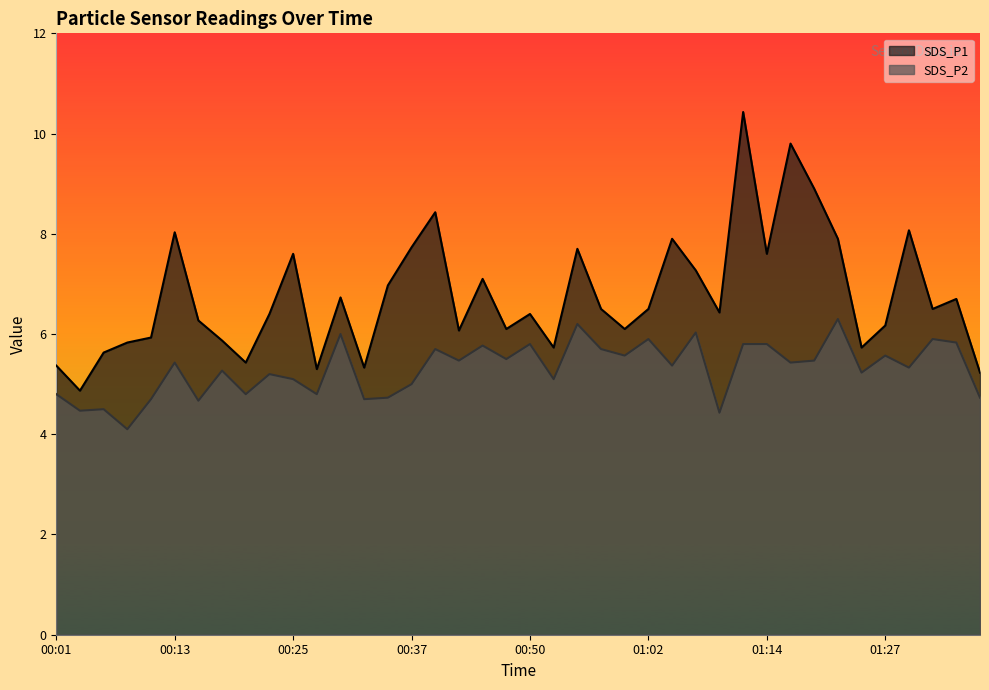

Read the SDS_P2 value at 00:13.

5.4